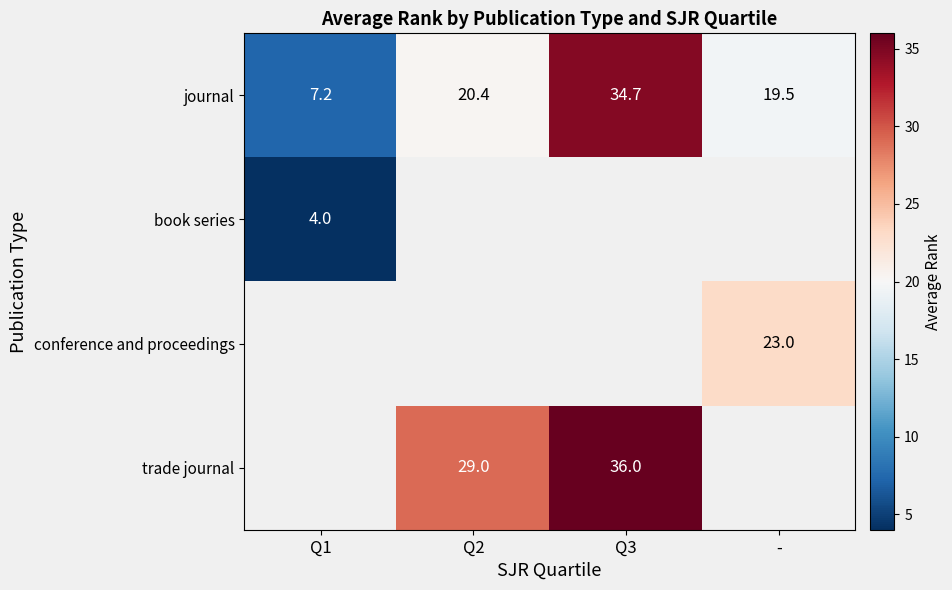

Which category has the lowest value across all series?

Q1